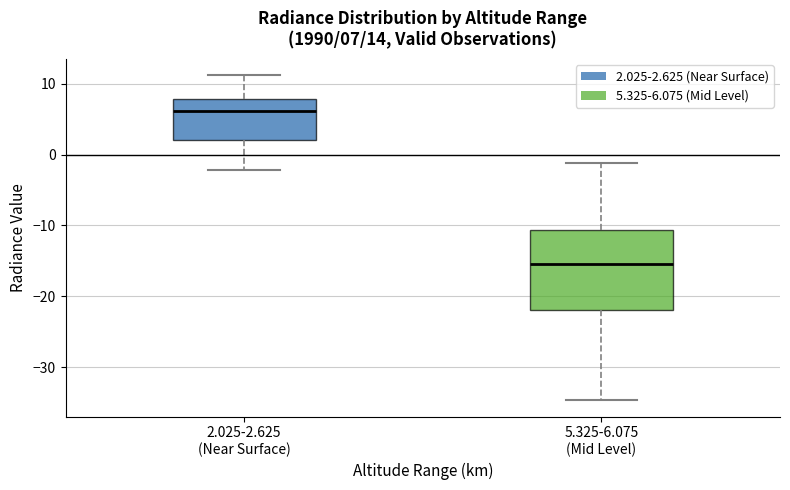

Which box is the tallest, from its lower edge to its upper edge?

5.325-6.075 (Mid Level)